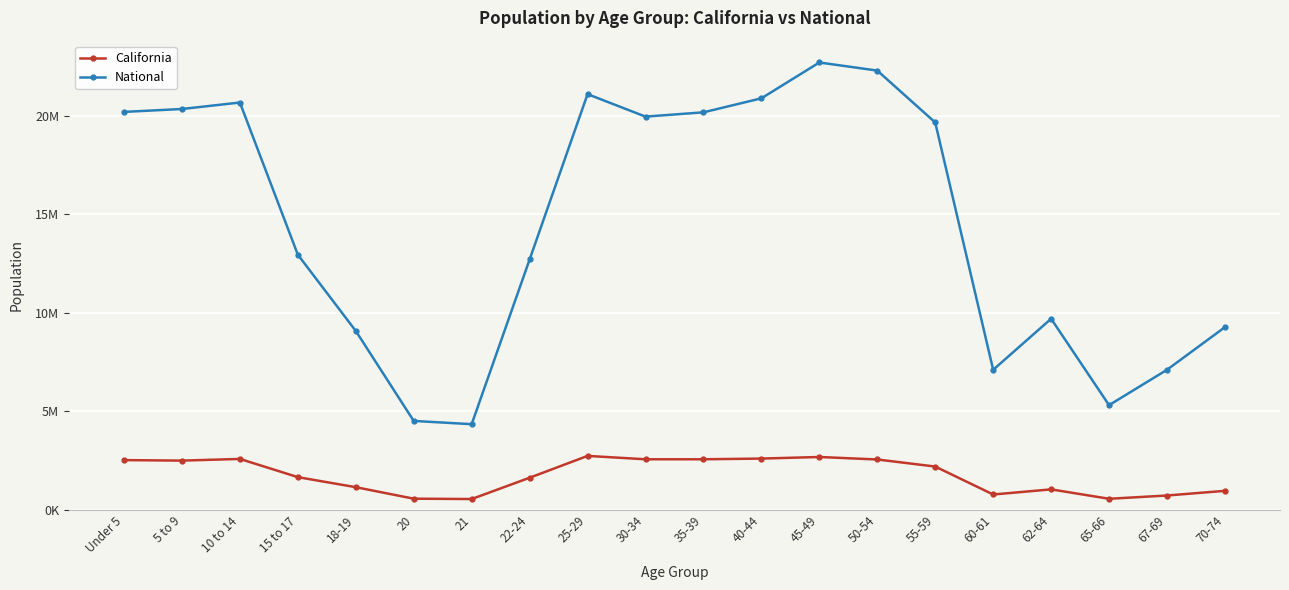

What is the minimum value shown in the chart?

555775